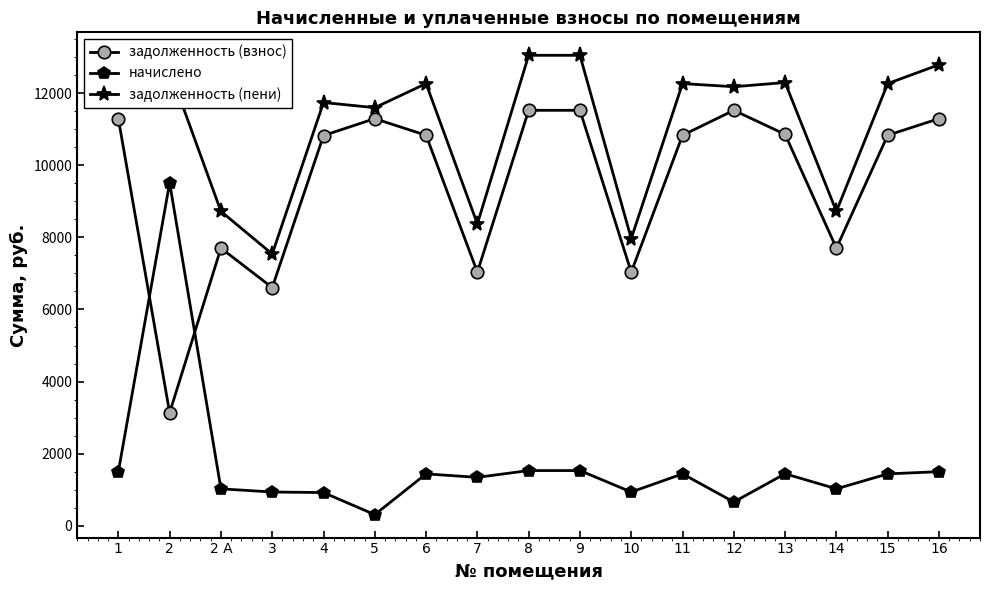

List the series in order of their overall mean, highest first.

задолженность (пени), задолженность (взнос), начислено